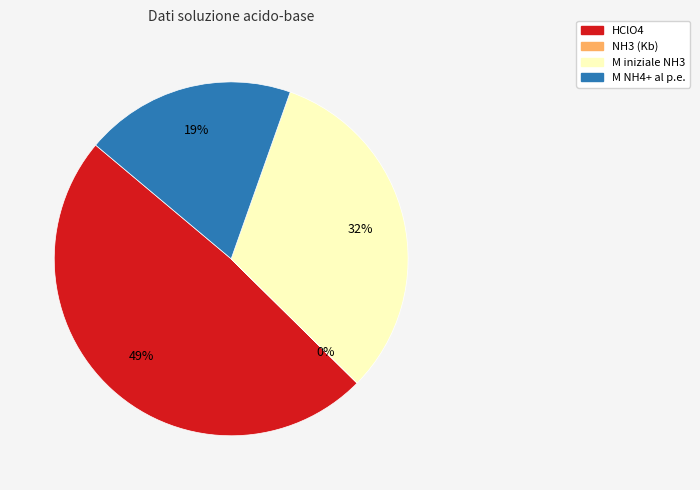

Which slice is the largest?

HClO4